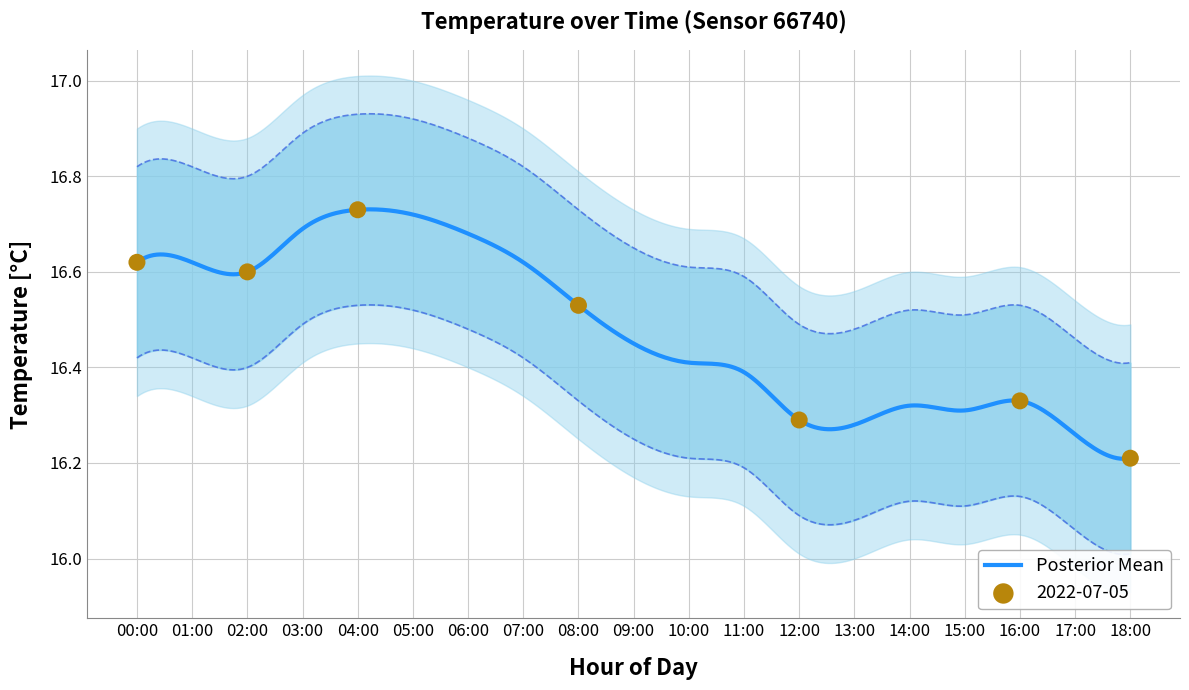

At which category is the sum across all series the highest?

04:00